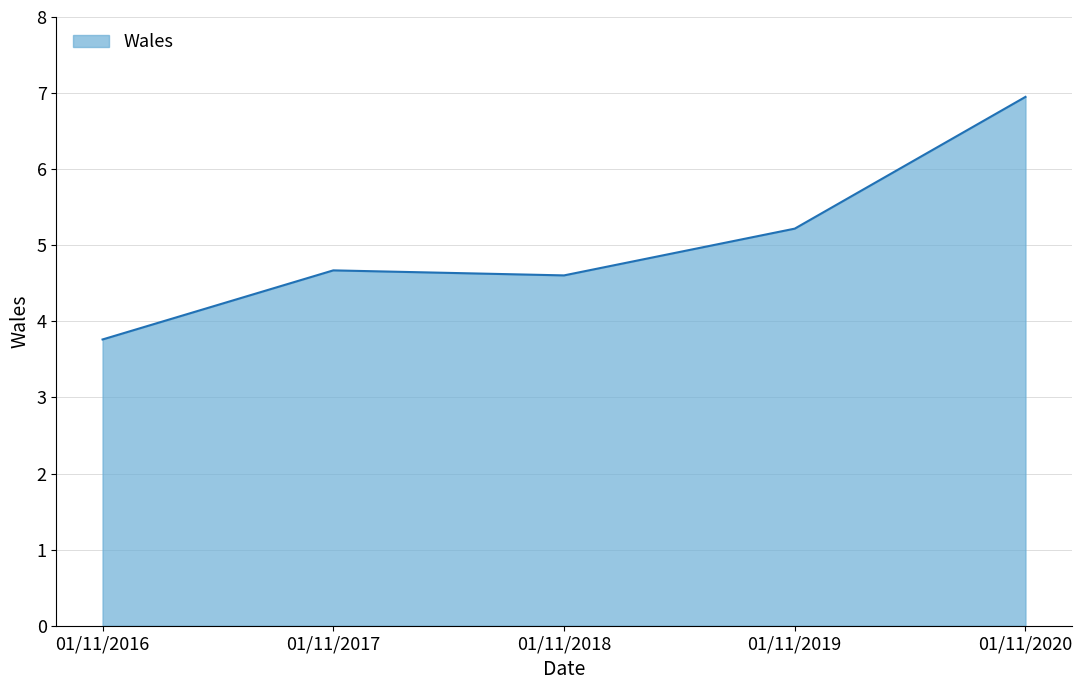

Which has a higher value, 01/11/2018 or 01/11/2017?

01/11/2017